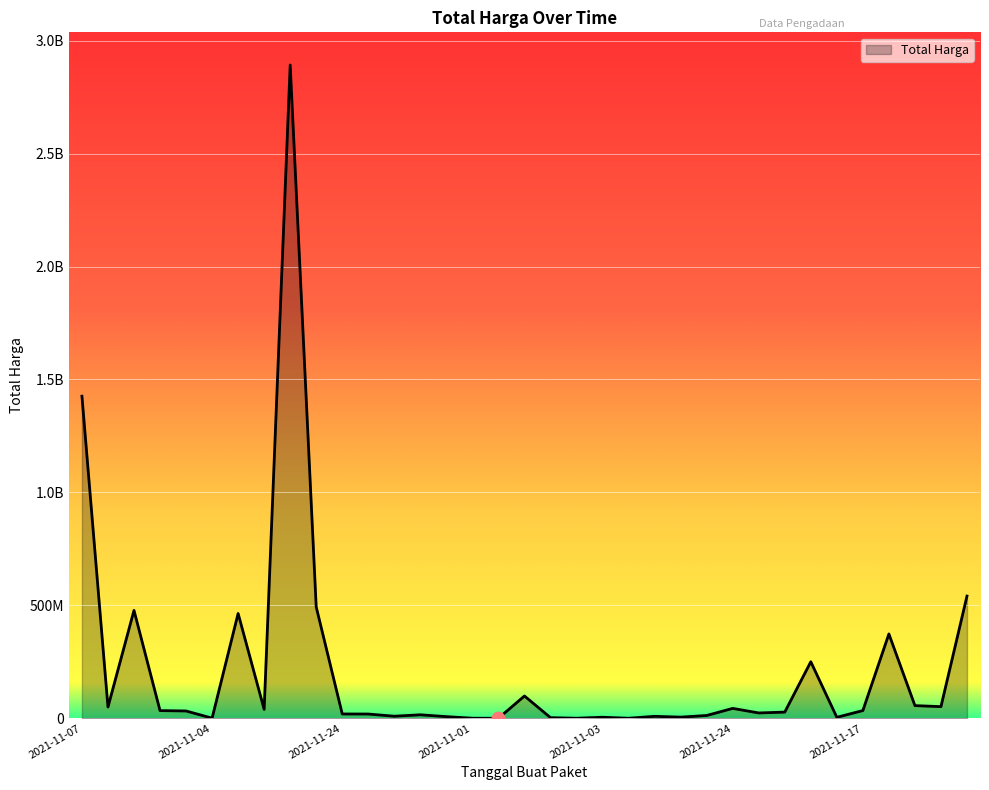

Does the chart have visible grid lines?

Yes